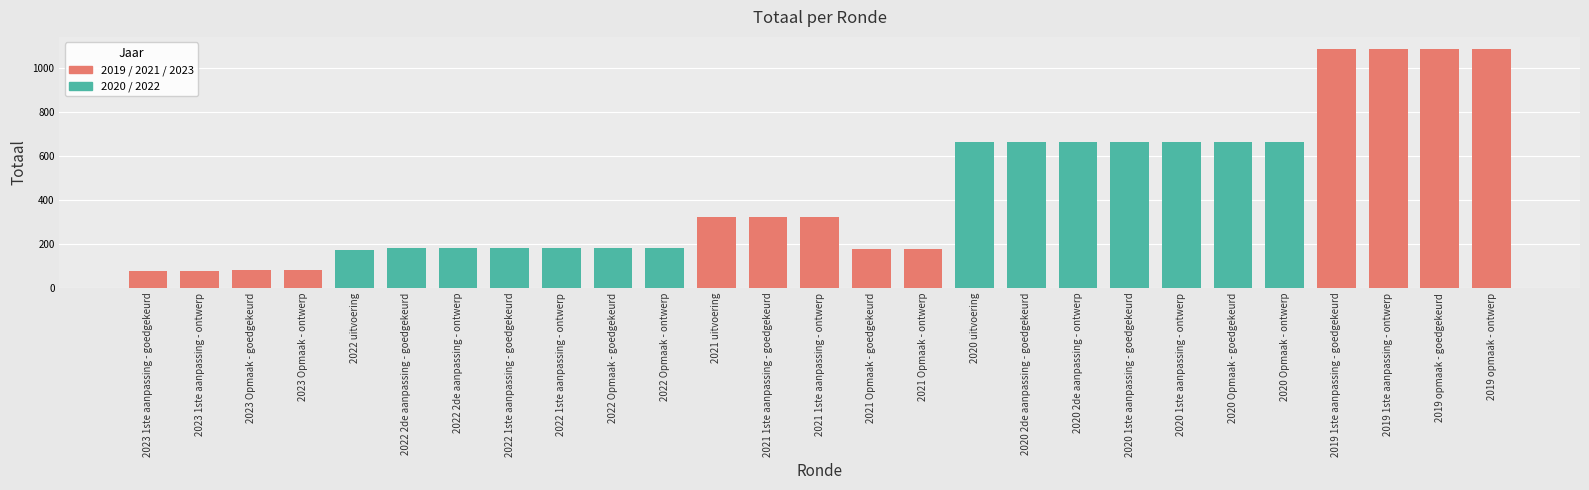

What is the label of the 1st bar from the right?

2019 opmaak - ontwerp